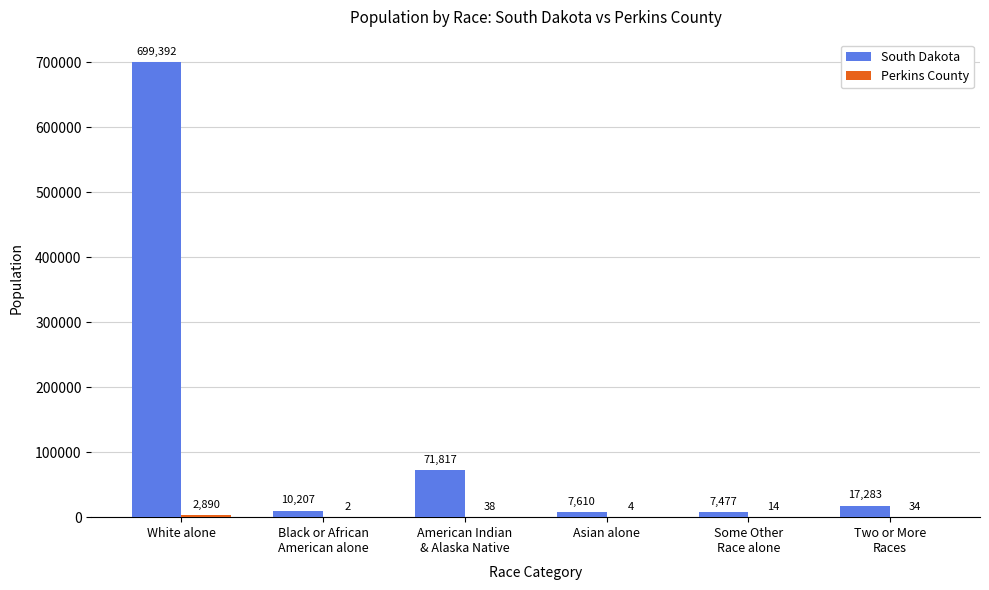

What is the maximum value shown in the chart?

699392